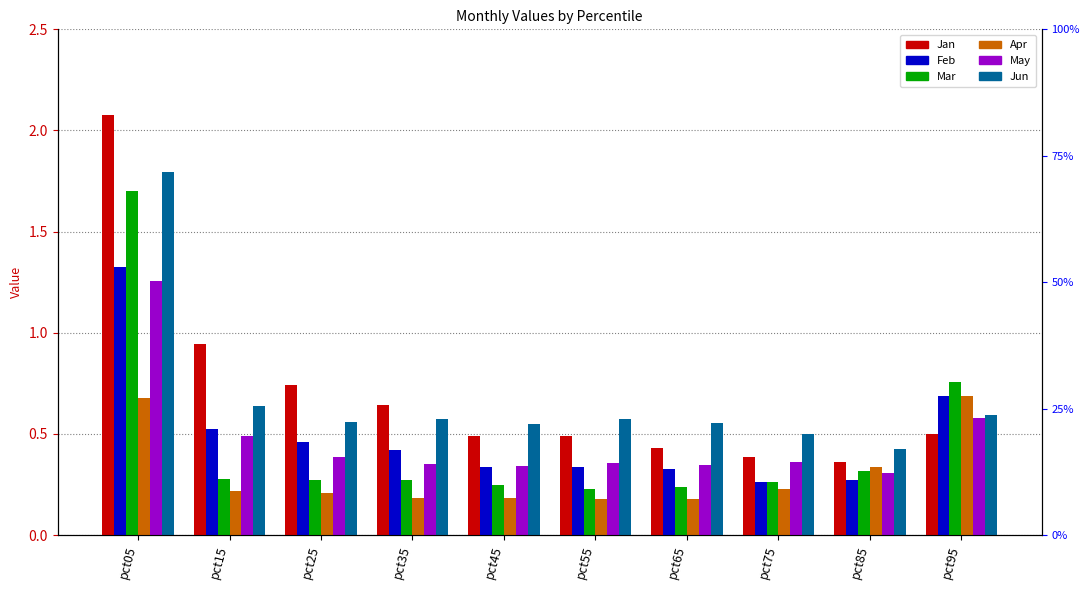

List the labels in order of Jan value, smallest first.

pct85, pct75, pct65, pct55, pct45, pct95, pct35, pct25, pct15, pct05